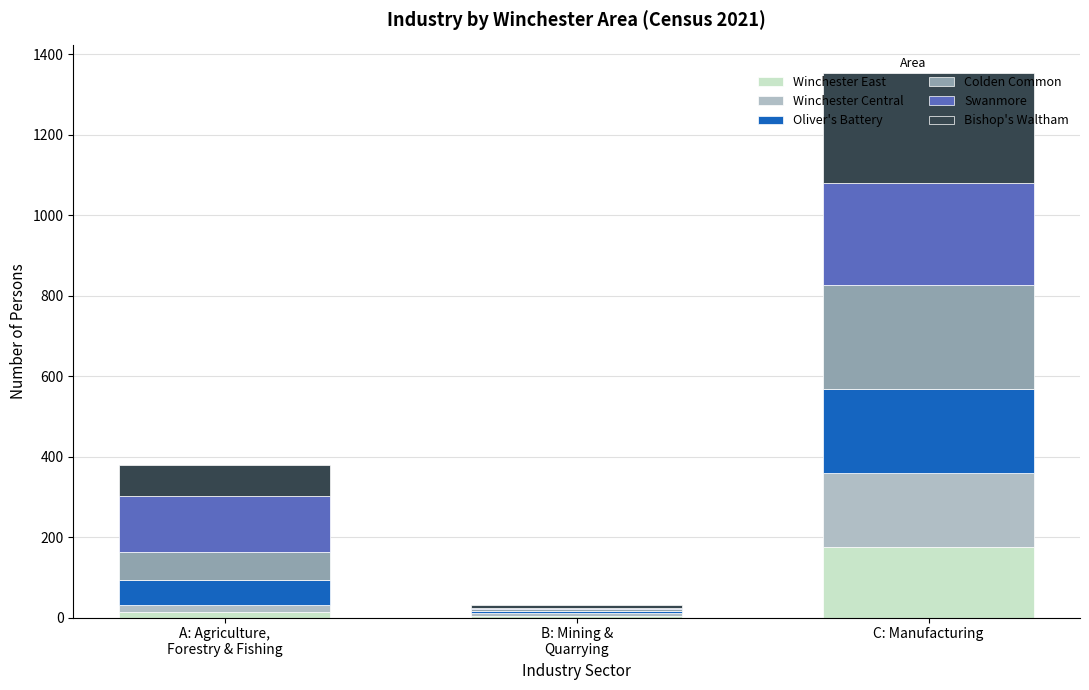

Which category has the highest value in the Winchester East series?

C: Manufacturing